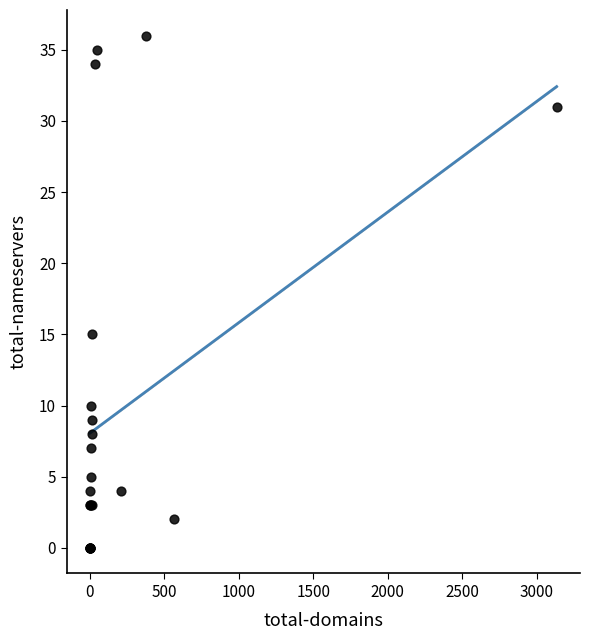

What Y value in the scatter plot is closest to 18?

15